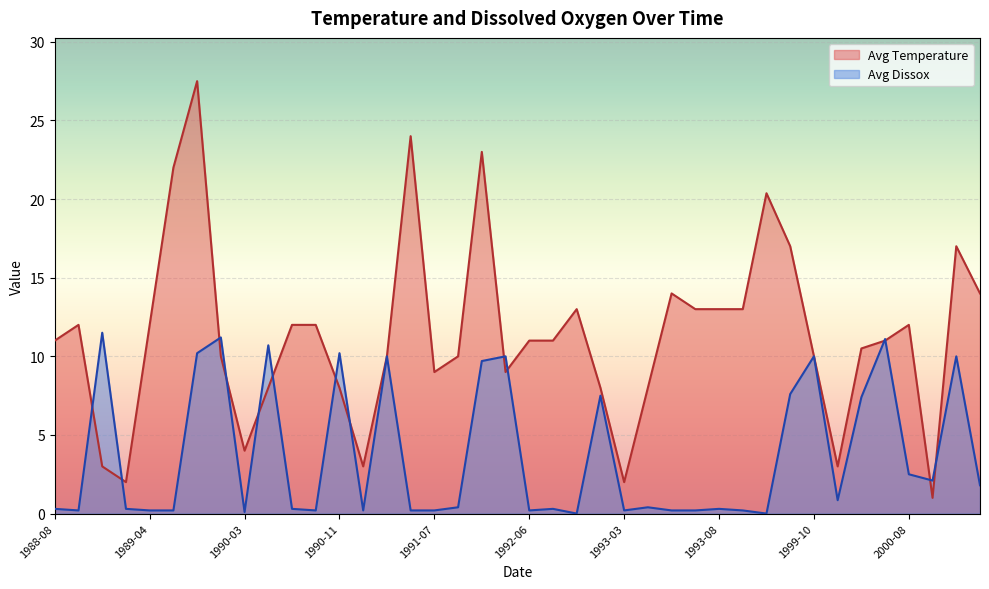

Which series has the widest spread of values?

Avg Temperature